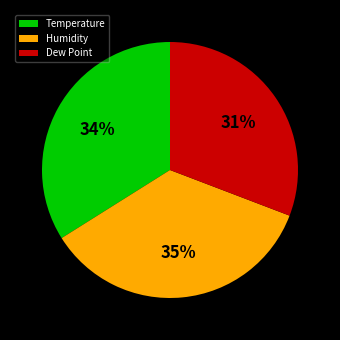

Rank the categories by value from highest to lowest.

Humidity, Temperature, Dew Point